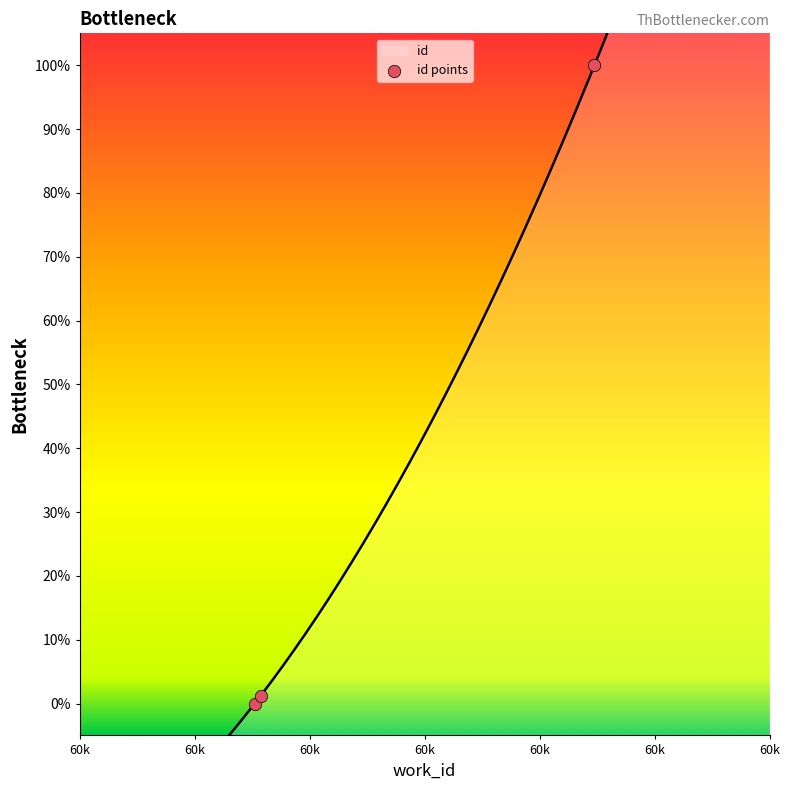

Between 60k and 60k, which is larger?

60k